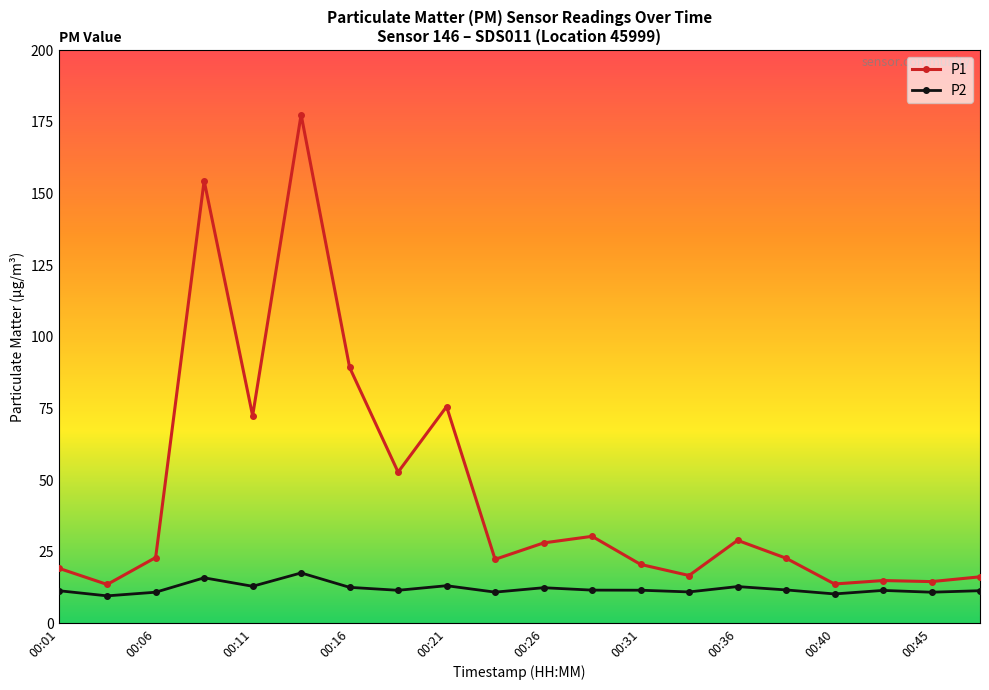

What is the smallest value displayed?

9.6